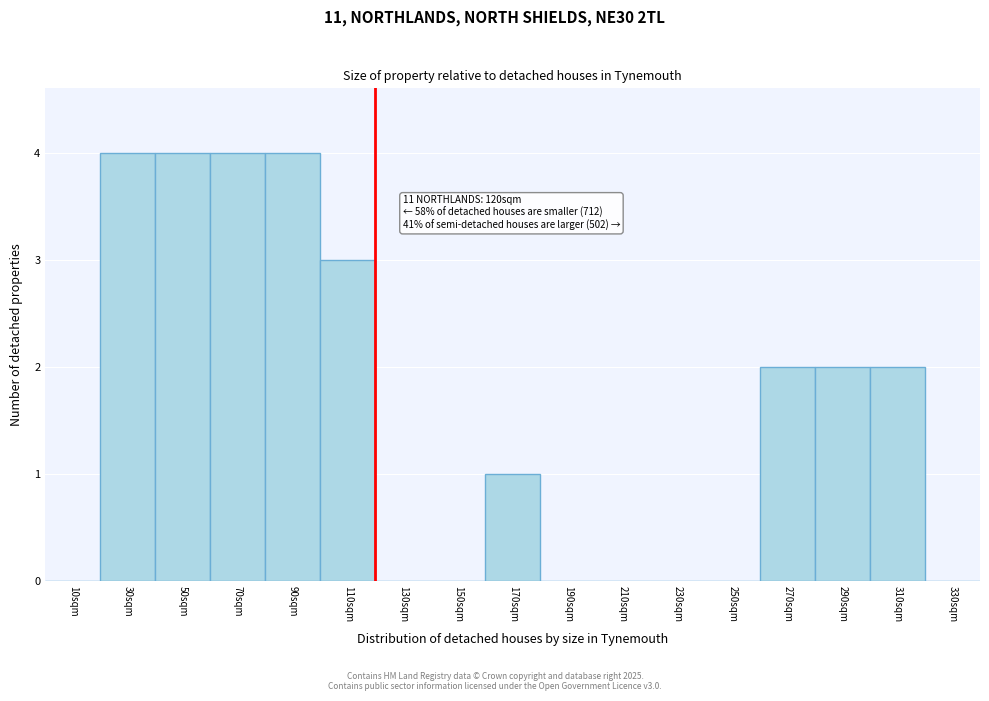

Reading left to right, list all the values displayed in this chart.

10sqm=0	30sqm=4	50sqm=4	70sqm=4	90sqm=4	110sqm=3	130sqm=0	150sqm=0	170sqm=1	190sqm=0	210sqm=0	230sqm=0	250sqm=0	270sqm=2	290sqm=2	310sqm=2	330sqm=0